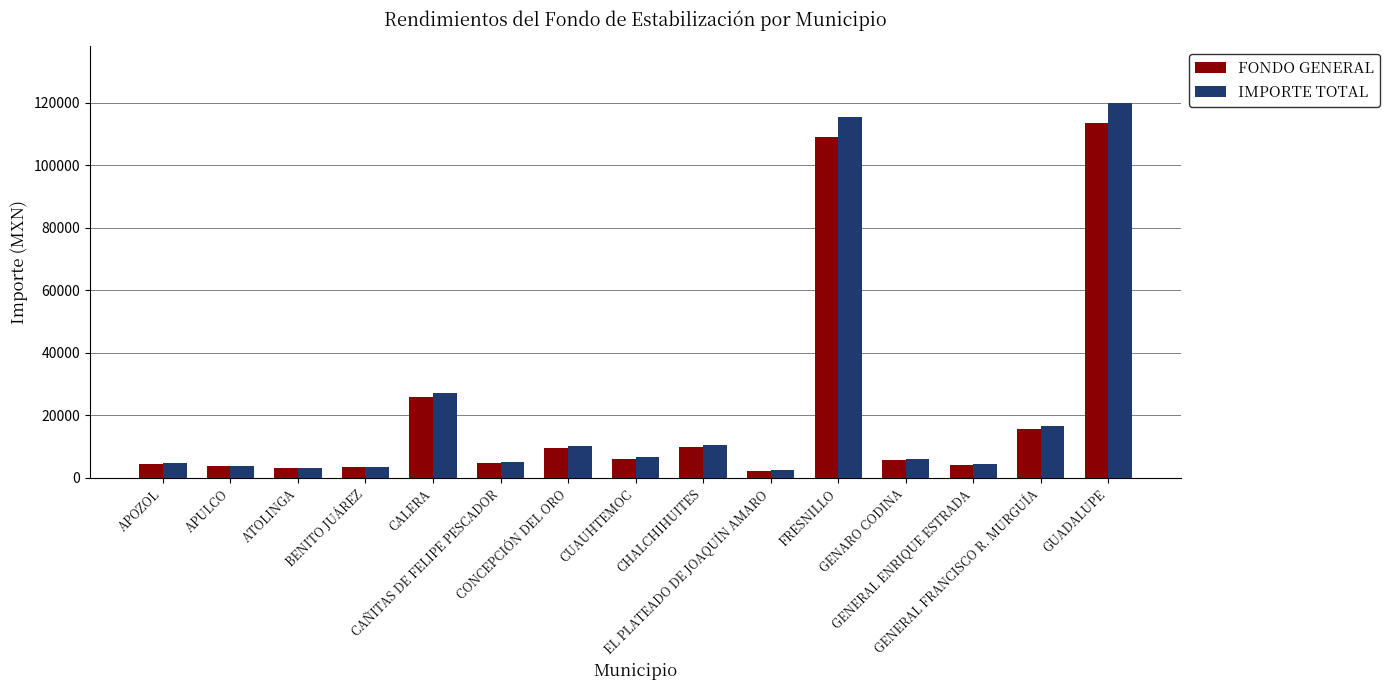

Which series has the largest total across all categories?

IMPORTE TOTAL